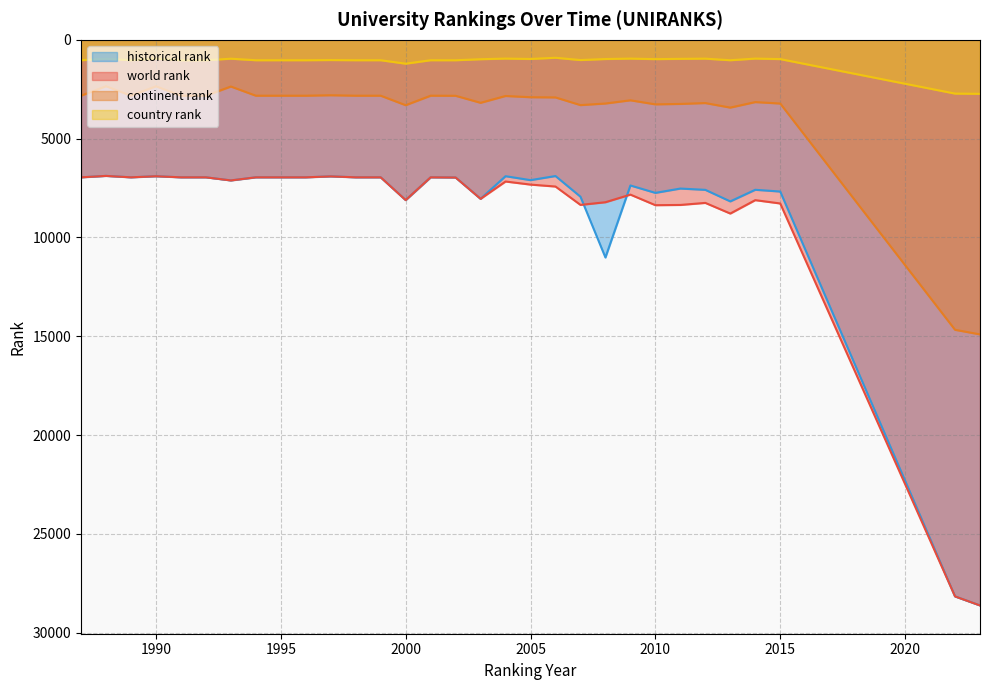

What is the average value of the country rank series?

1111.8